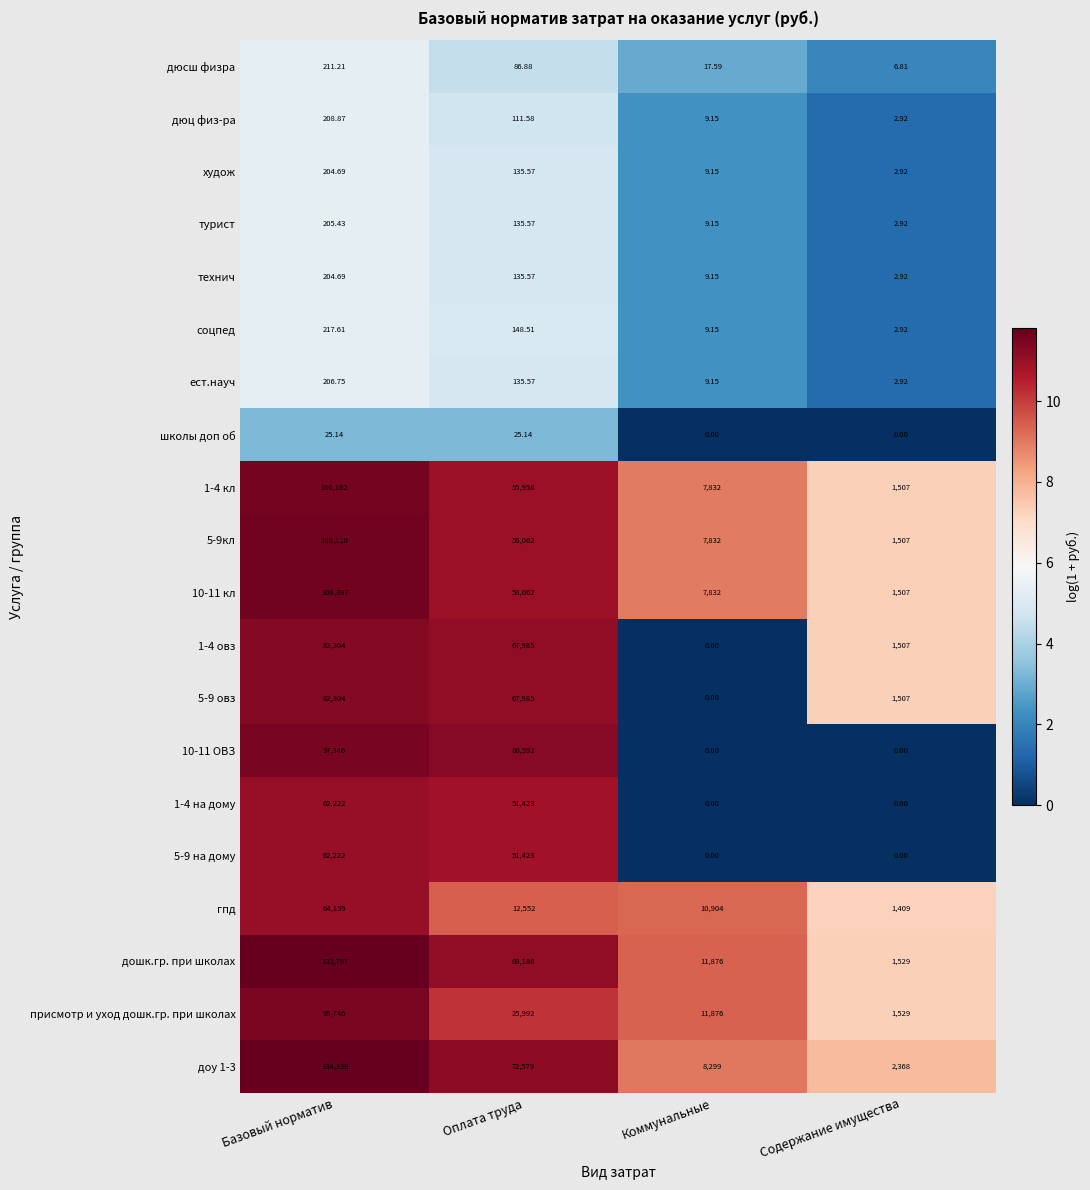

Which series has the largest range (max minus min)?

дошк.гр. при школах